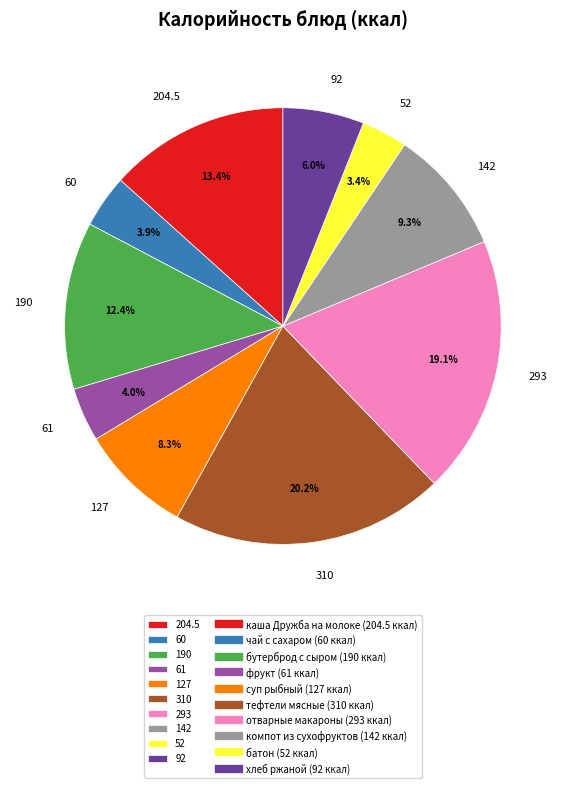

Does any single category account for the majority?

No